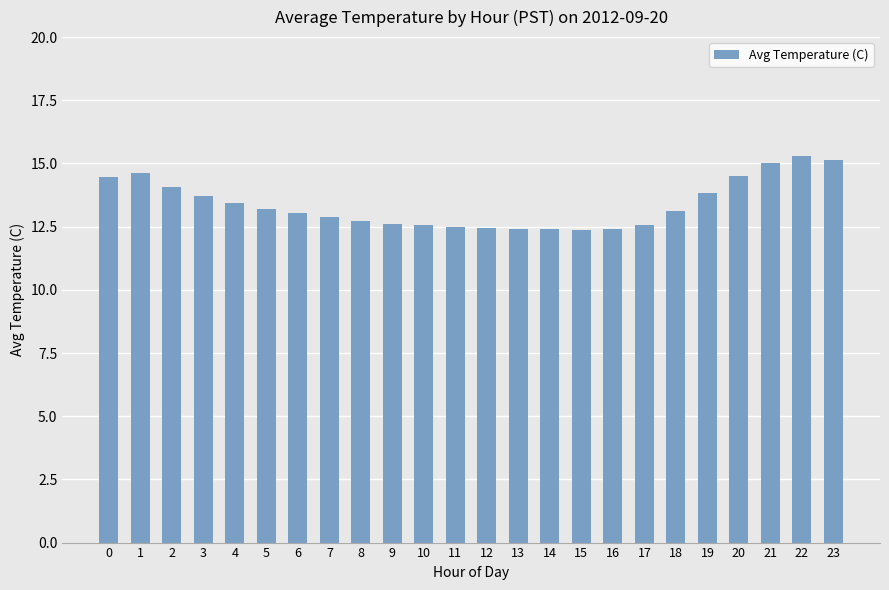

What is the sum of all values?

321.4